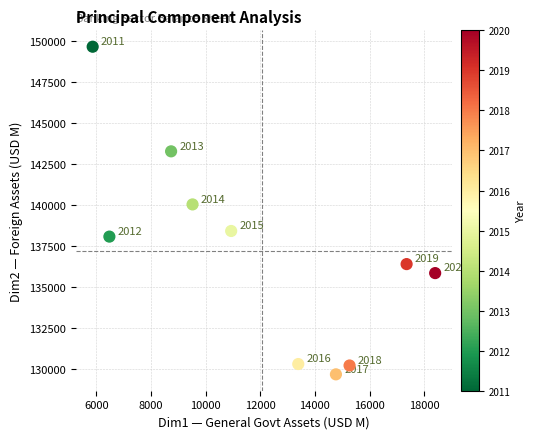

What is the average X value?

12072.3